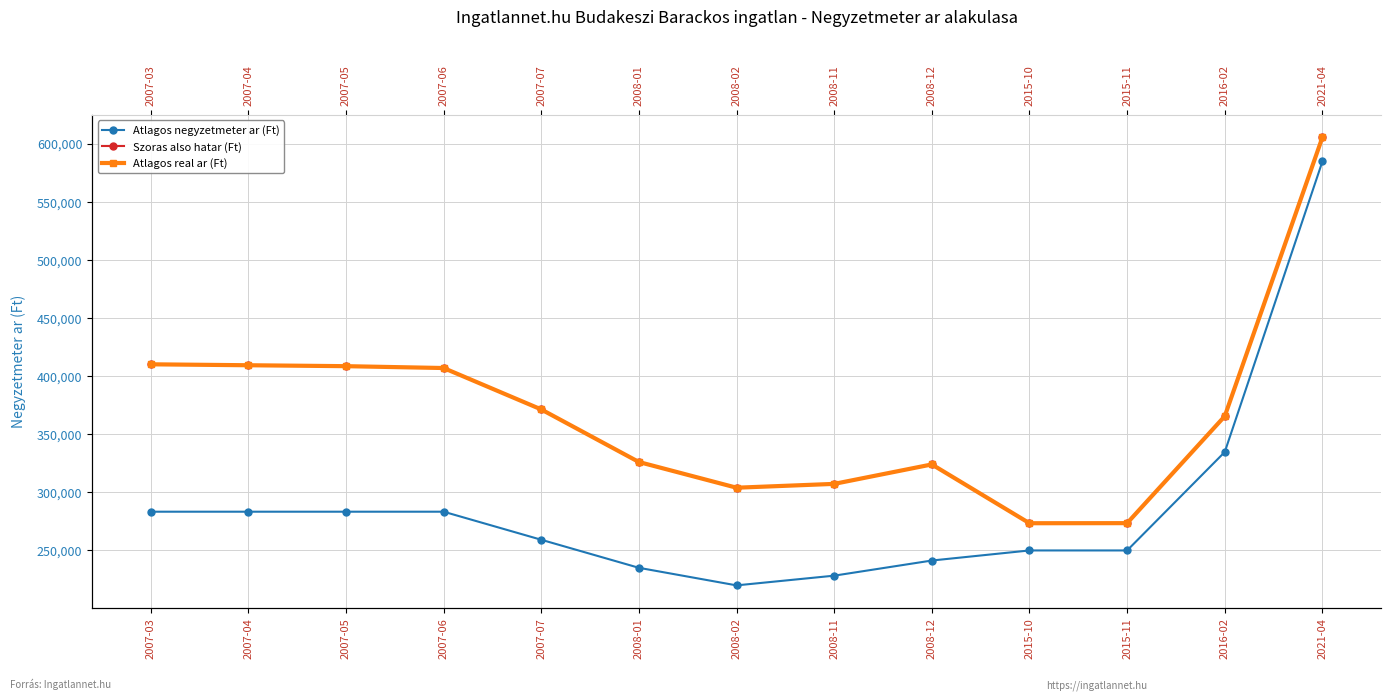

What is the sum of all Atlagos negyzetmeter ar (Ft) values?

3736513